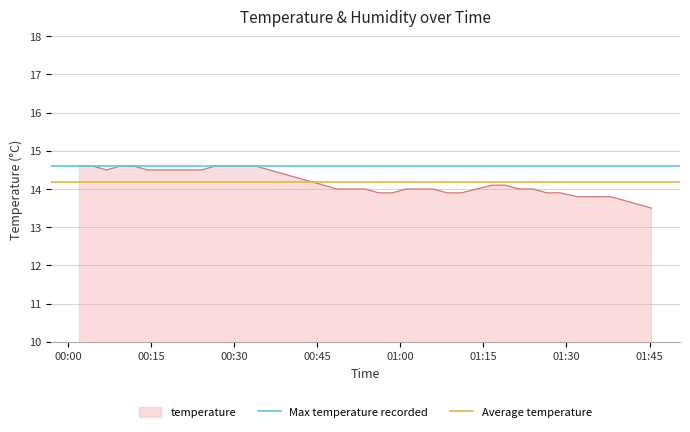

Is it true that Max temperature recorded equals 14.6 at 00:15?

True